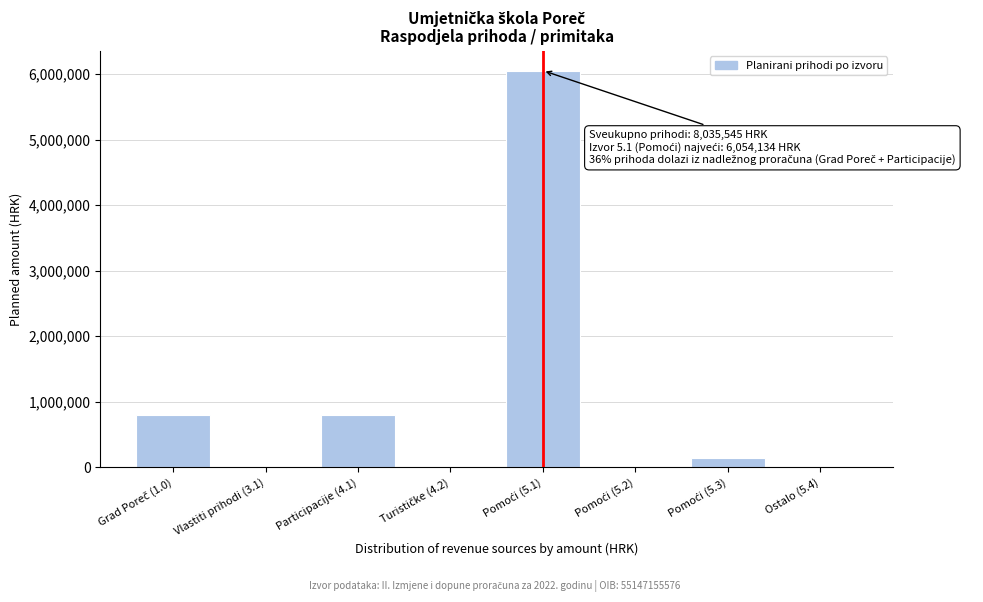

What is the sum of all values?

7775687